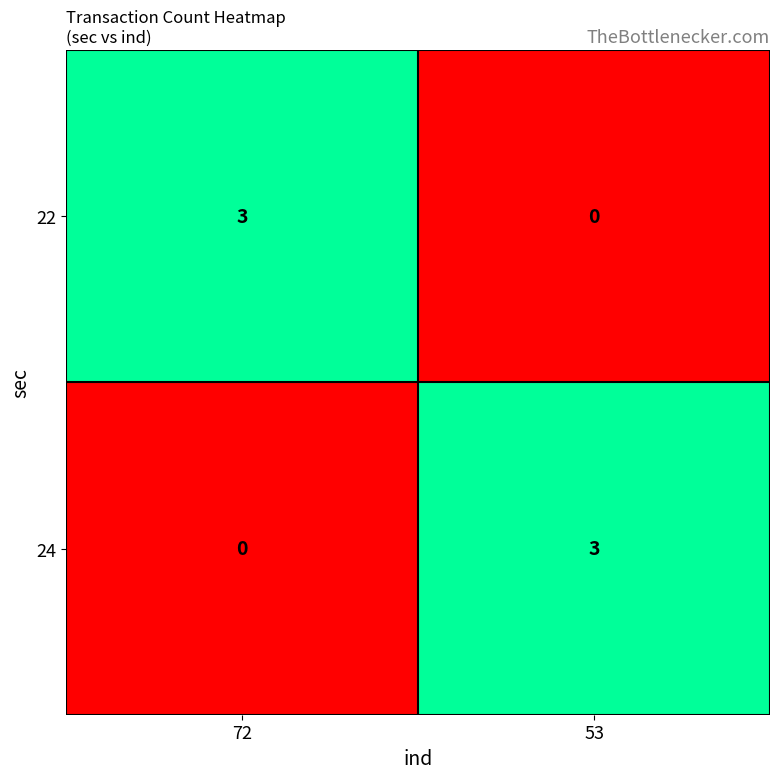

At 53, list the series in order from largest to smallest.

24, 22